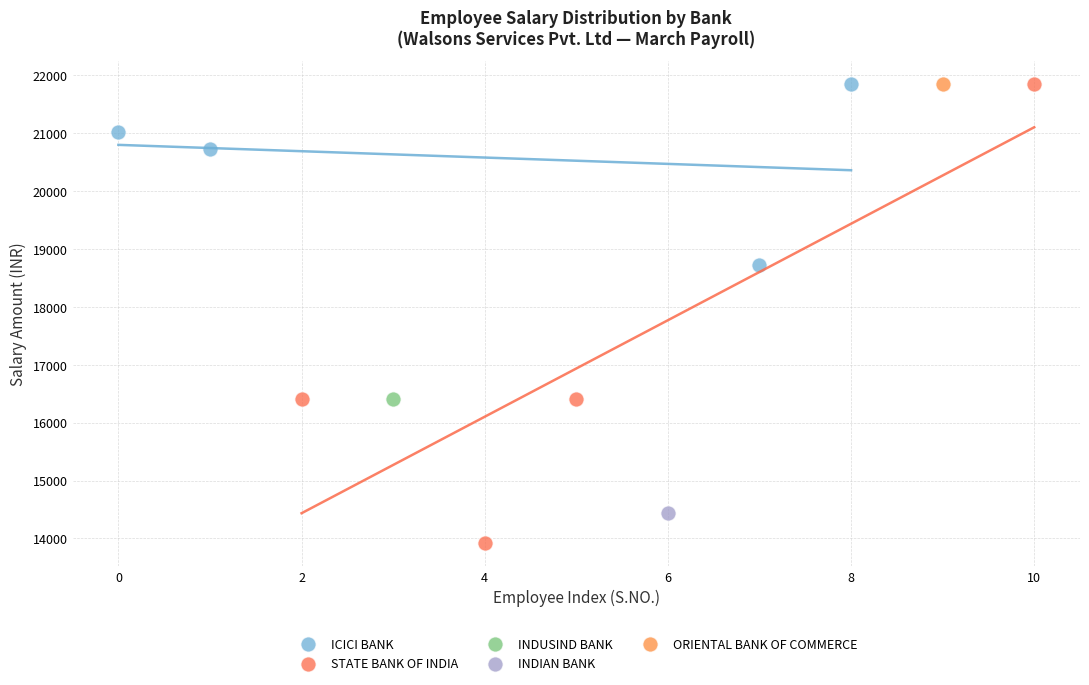

Which series reaches the minimum Y coordinate?

STATE BANK OF INDIA